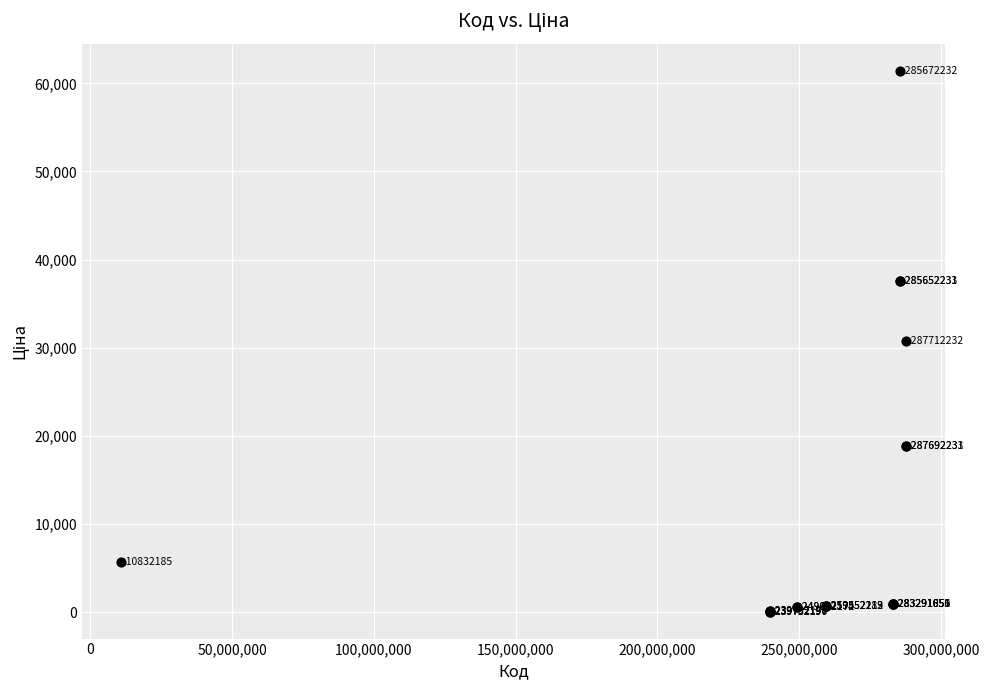

What Y value in the scatter plot is closest to 30745?

30717.1